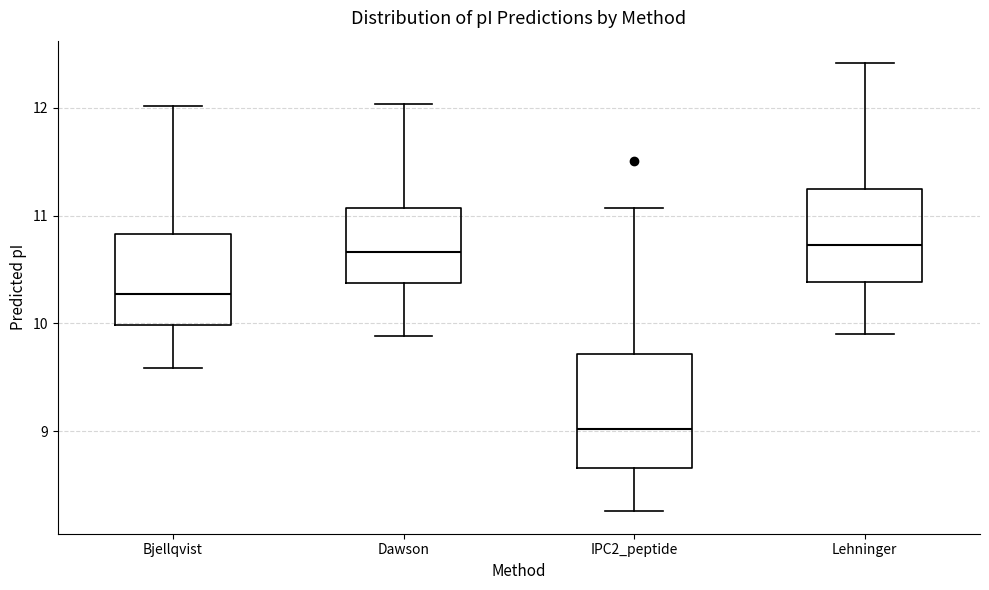

Reading left to right, transcribe this box plot: for each box, give where its median line is, the range the box spans, and where its two whiskers end, as read against the y-axis. The values are not printed on the chart, so give them approximately, as read against the axis.

Bjellqvist: median 10.3, box 10.0 to 10.8, whiskers 9.6 to 12.0
Dawson: median 10.7, box 10.4 to 11.1, whiskers 9.9 to 12.0
IPC2_peptide: median 9.0, box 8.7 to 9.7, whiskers 8.3 to 11.1
Lehninger: median 10.7, box 10.4 to 11.2, whiskers 9.9 to 12.4